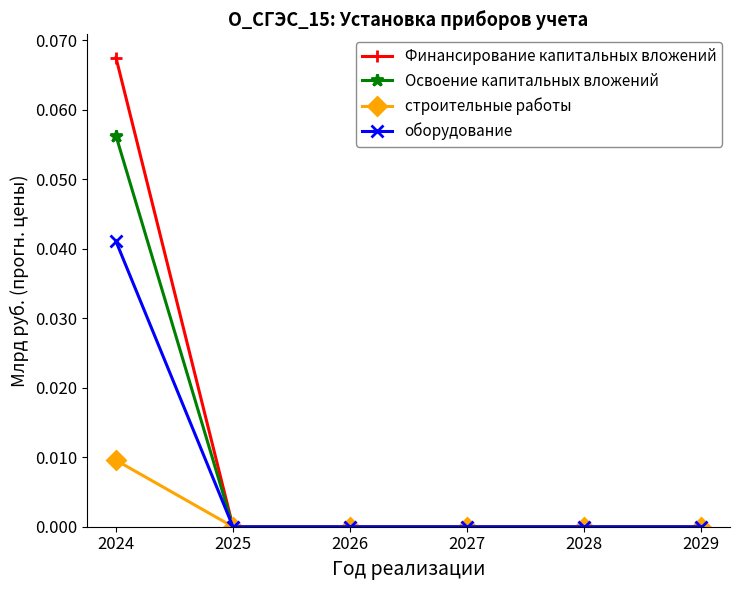

True or false: оборудование has a value of 0.0 at 2028.

True